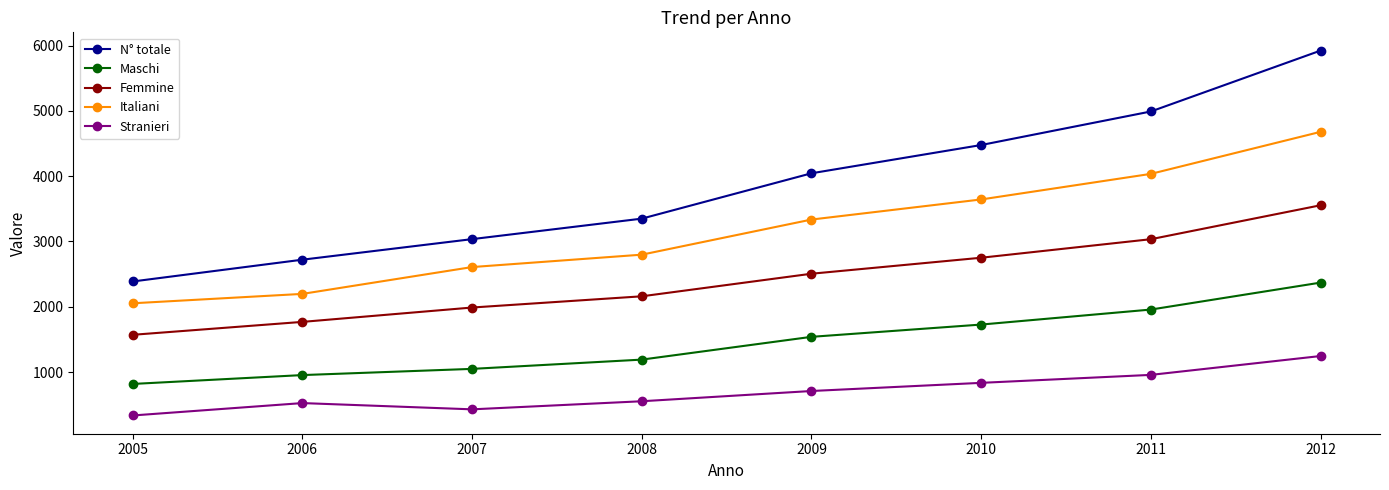

Which series has the largest range (max minus min)?

N° totale